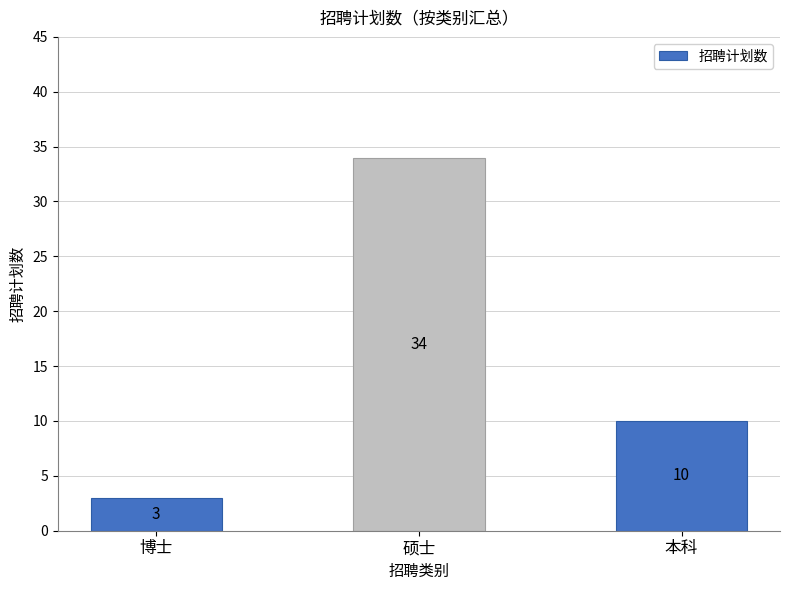

Is it true that the value at 博士 is 3?

True